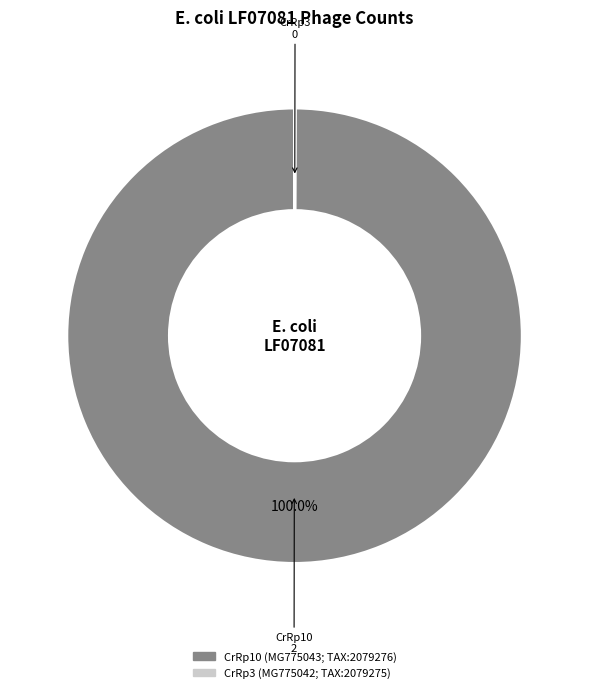

Which slice represents more than half of the pie?

CrRp10 (MG775043; TAX:2079276)